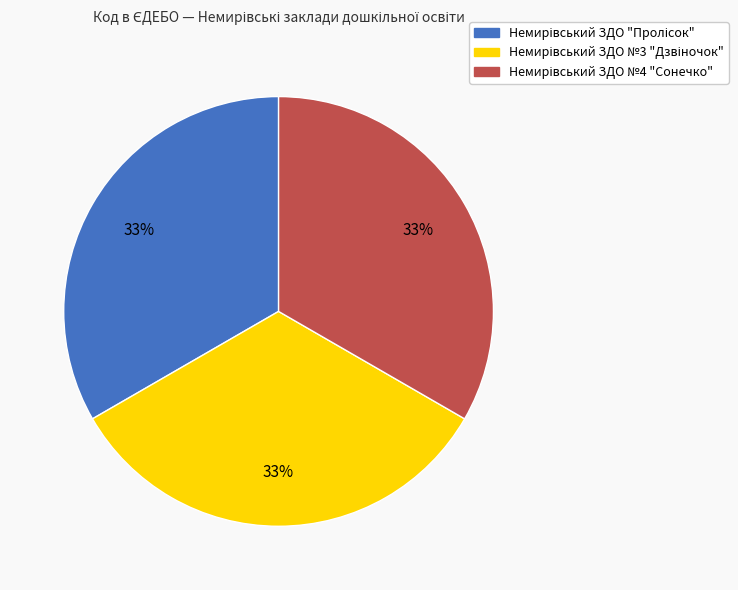

Does any single category account for the majority?

No